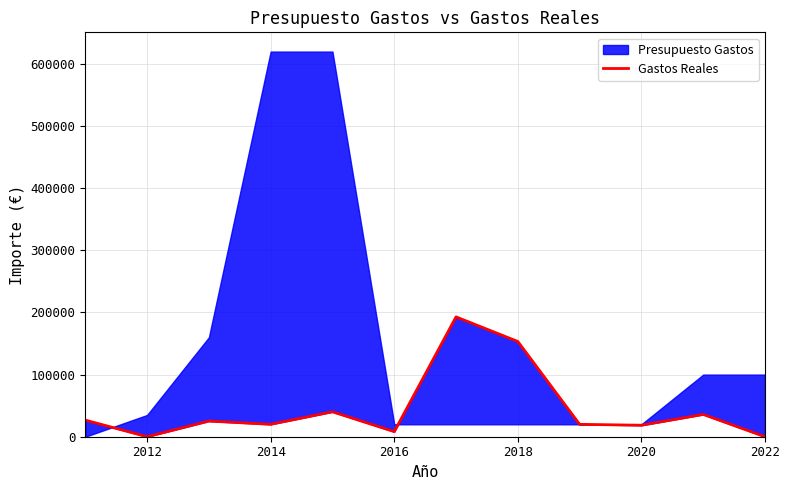

What is the difference between the second highest and minimum values?

153309.3